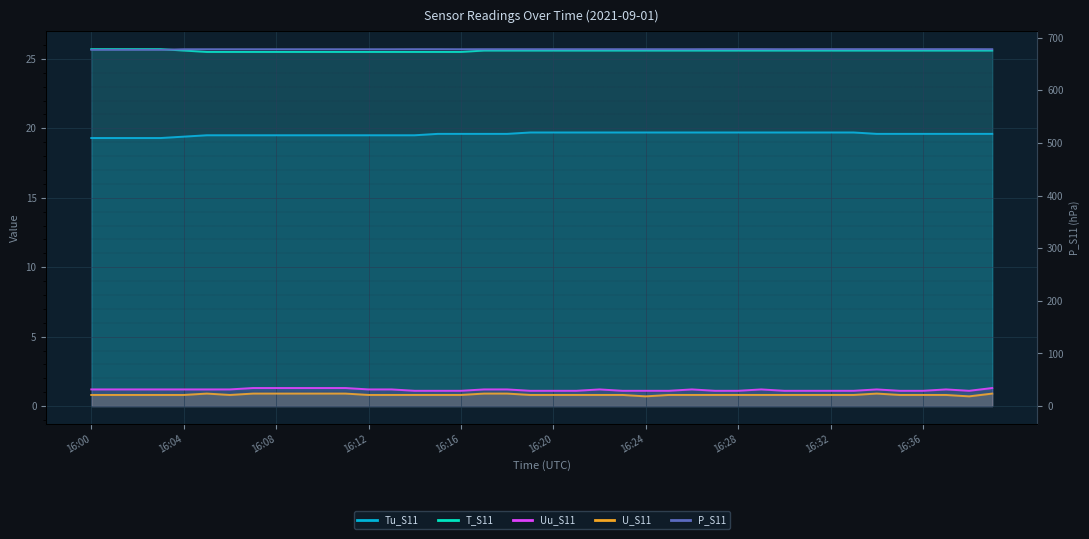

Which has a higher value, 16:24 or 20?

20